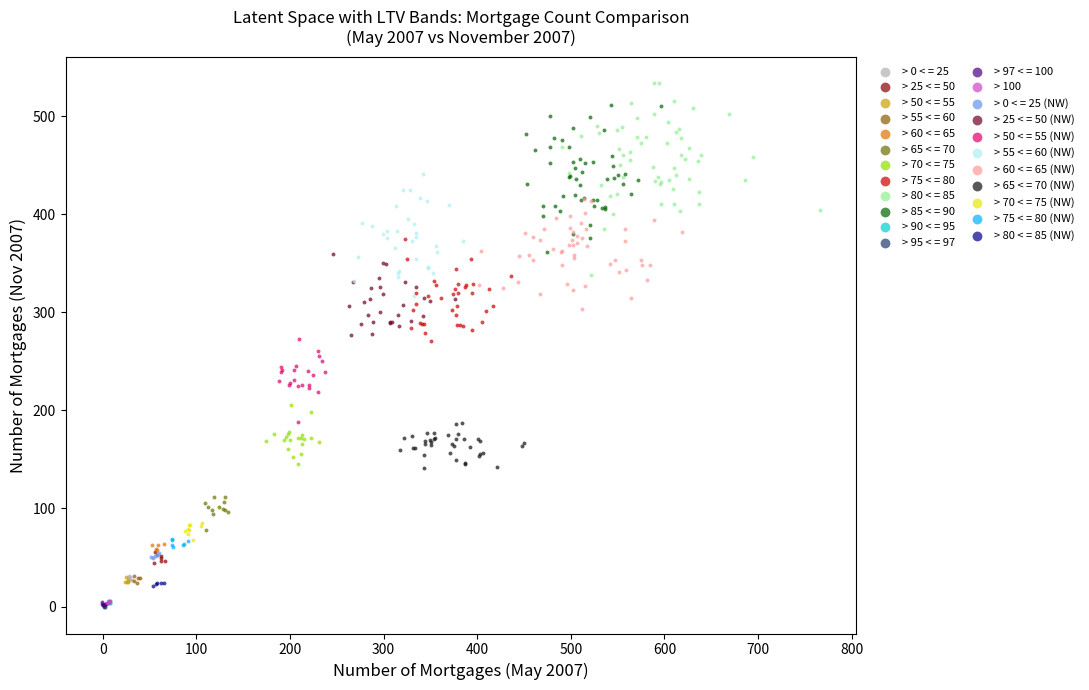

Which series has the widest spread of Y values?

> 80 < = 85